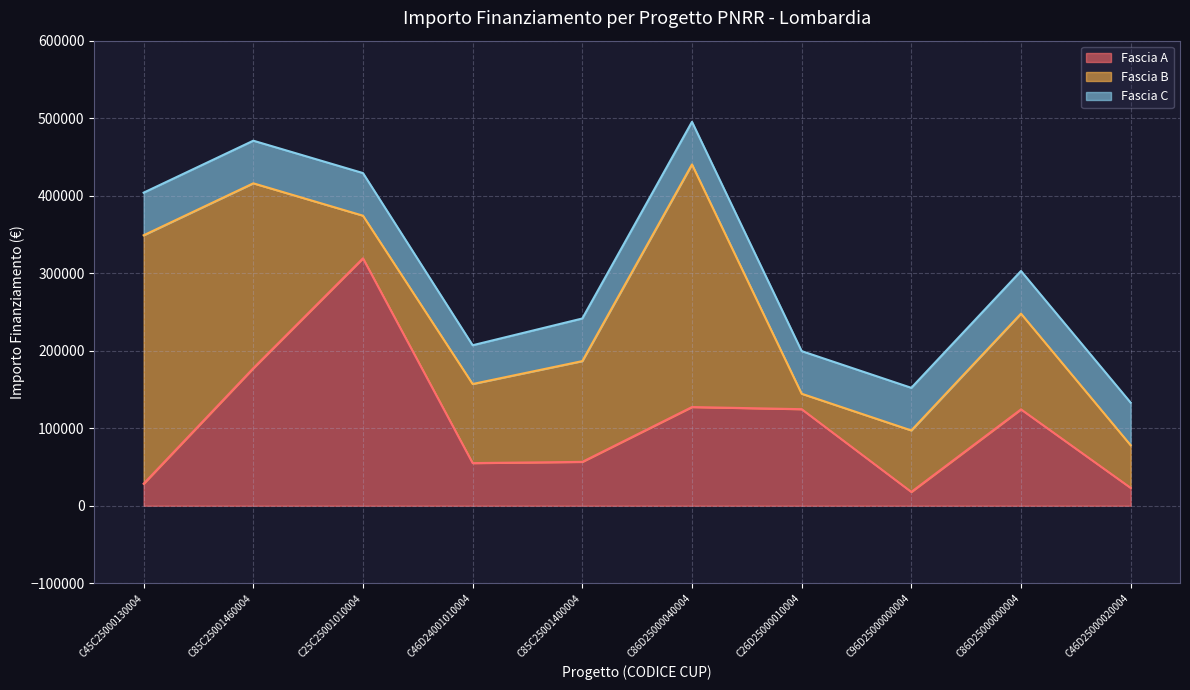

What is the label of the 9th point from the right?

C85C25001460004